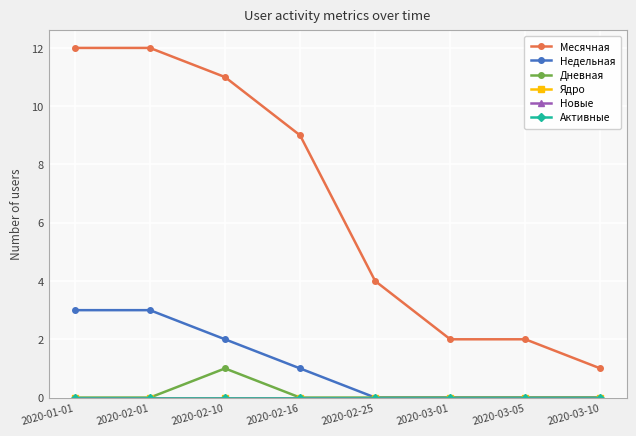

At which category does the chart reach its peak across all series?

2020-01-01